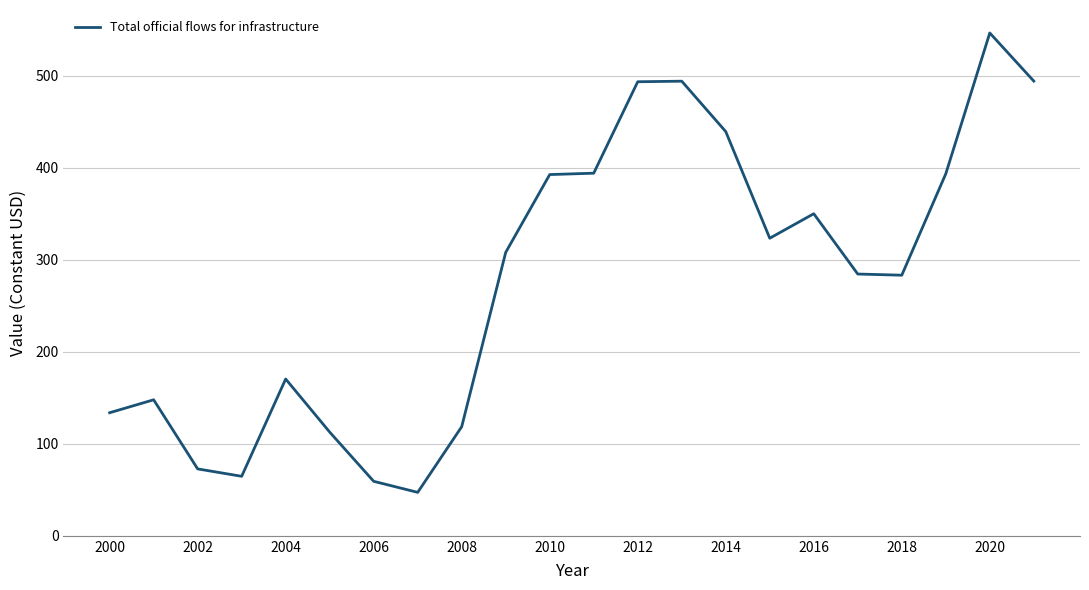

What is the difference between the maximum and minimum values?

499.3